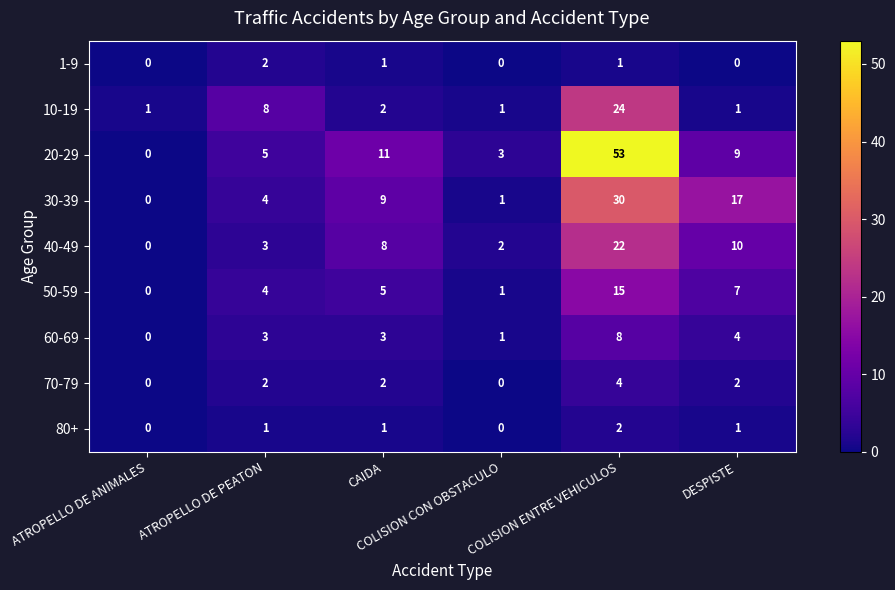

Which series has the largest range (max minus min)?

20-29